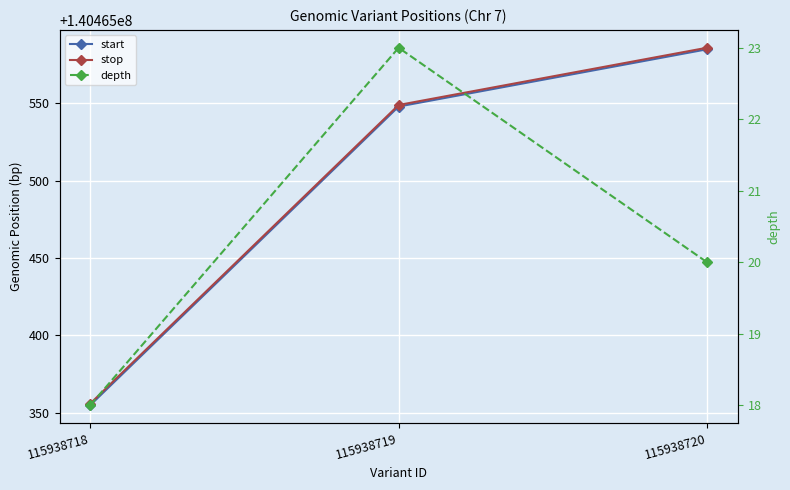

Between 115938719 and 115938720, which is larger?

115938720